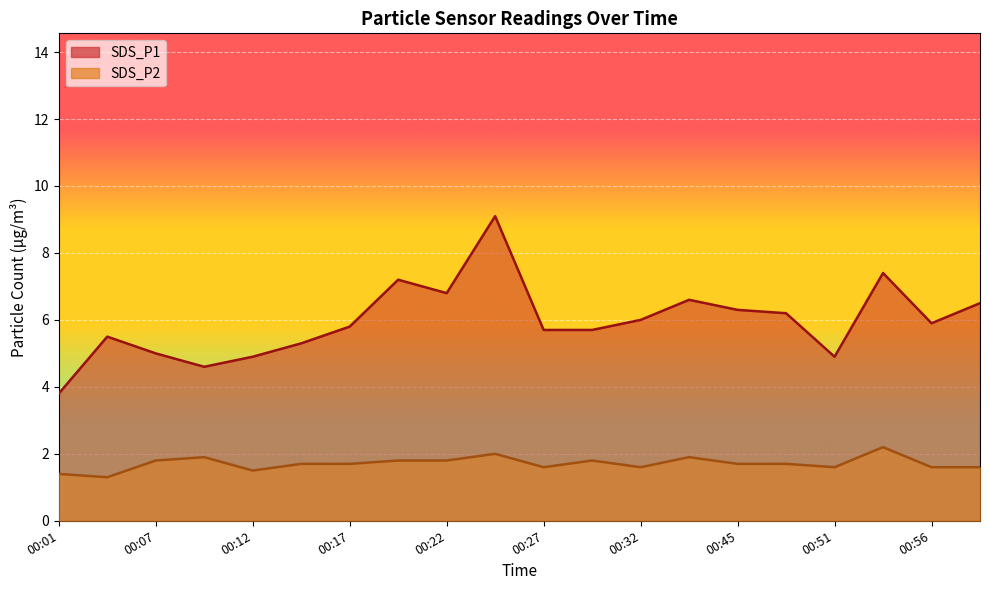

The value of SDS_P2 at 00:27 is 2.9. True or false?

False